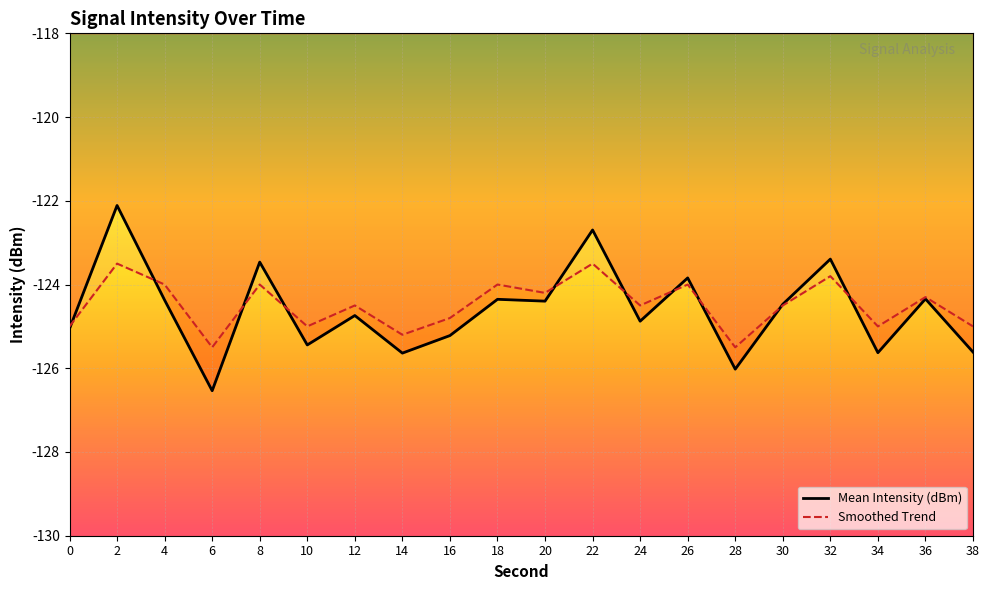

Reading left to right, list all the values displayed in this chart.

Mean Intensity (dBm): -125.1	-122.1	-124.4	-126.5	-123.5	-125.4	-124.7	-125.6	-125.2	-124.4	-124.4	-122.7	-124.9	-123.8	-126.0	-124.5	-123.4	-125.6	-124.3	-125.6
Smoothed Trend: -125.0	-123.5	-124.0	-125.5	-124.0	-125.0	-124.5	-125.2	-124.8	-124.0	-124.2	-123.5	-124.5	-124.0	-125.5	-124.5	-123.8	-125.0	-124.3	-125.0